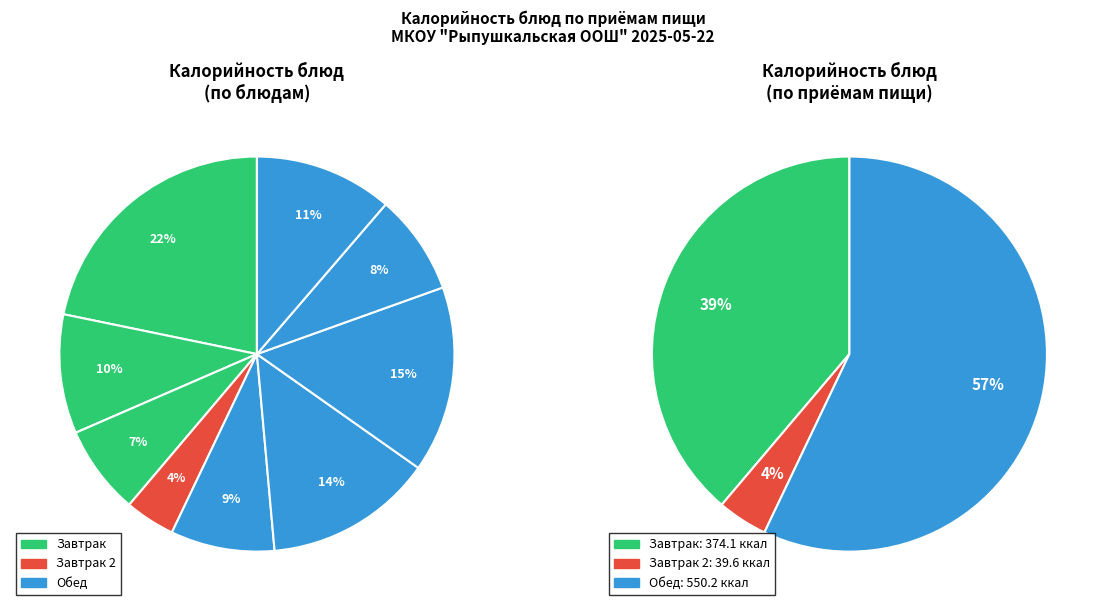

Is the sum of Картофель отварной and Яблоко свежее greater than half?

No